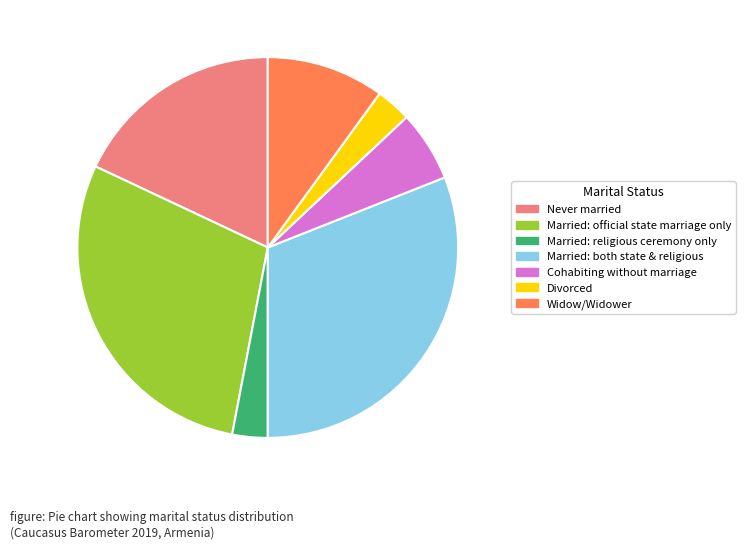

Is Widow/Widower the majority of the pie?

No